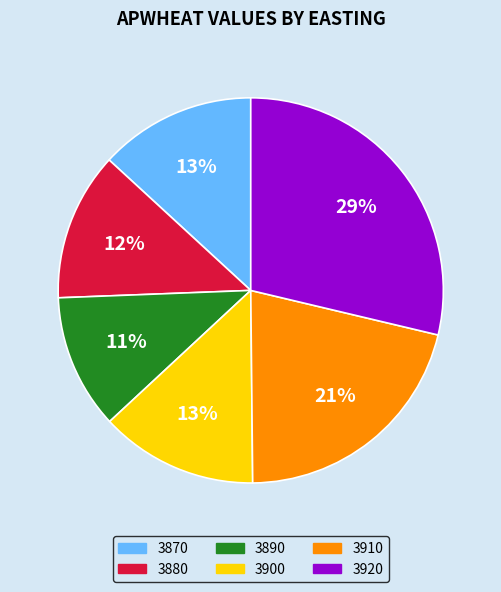

To the nearest percent, what portion does 3880 represent?

12%